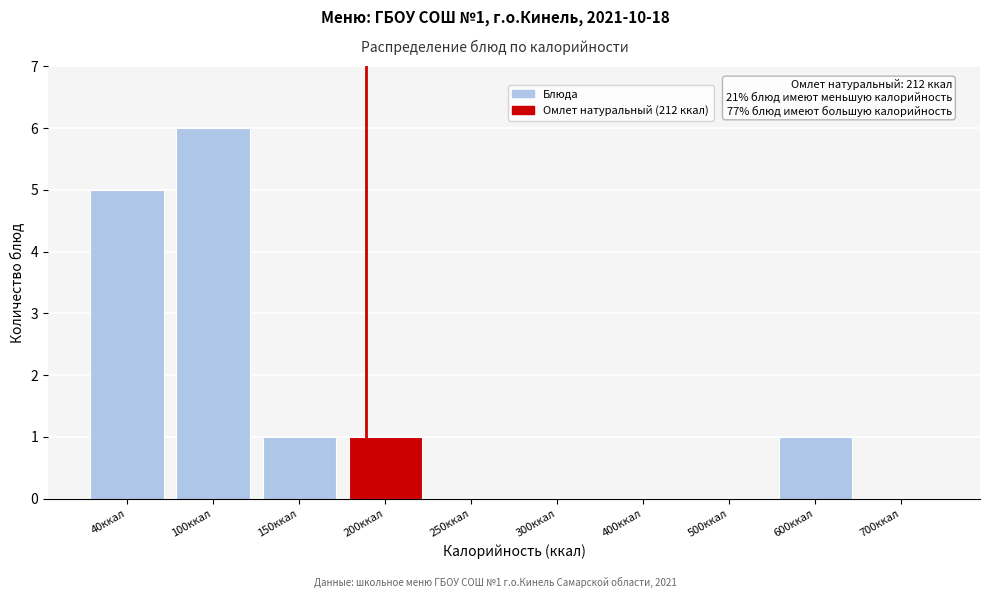

Reading left to right, transcribe all the data shown in this chart.

40ккал=5	100ккал=6	150ккал=1	200ккал=1	250ккал=0	300ккал=0	400ккал=0	500ккал=0	600ккал=1	700ккал=0